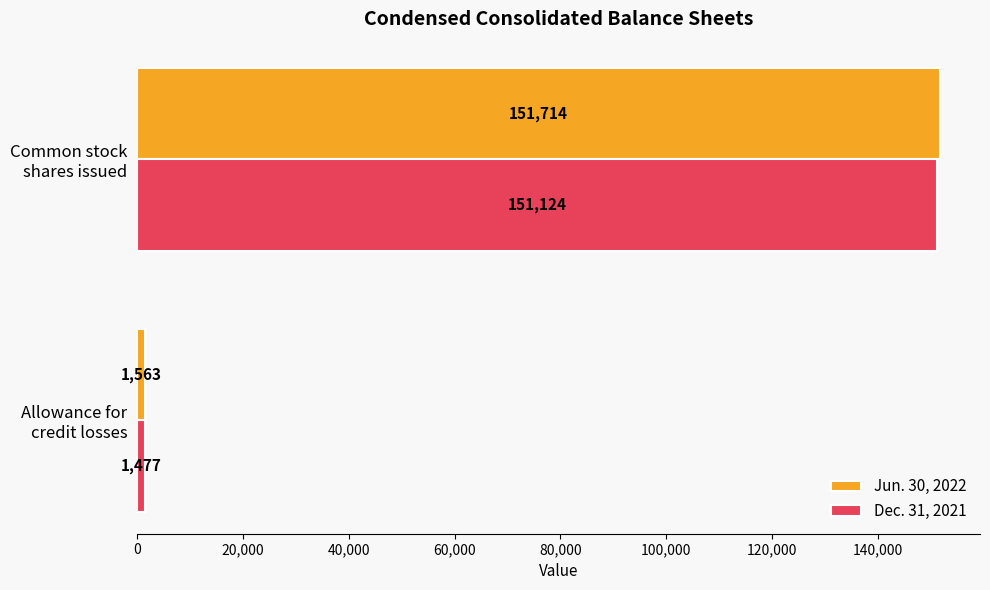

Rank the categories by Dec. 31, 2021 value from highest to lowest.

Common stock
shares issued, Allowance for
credit losses